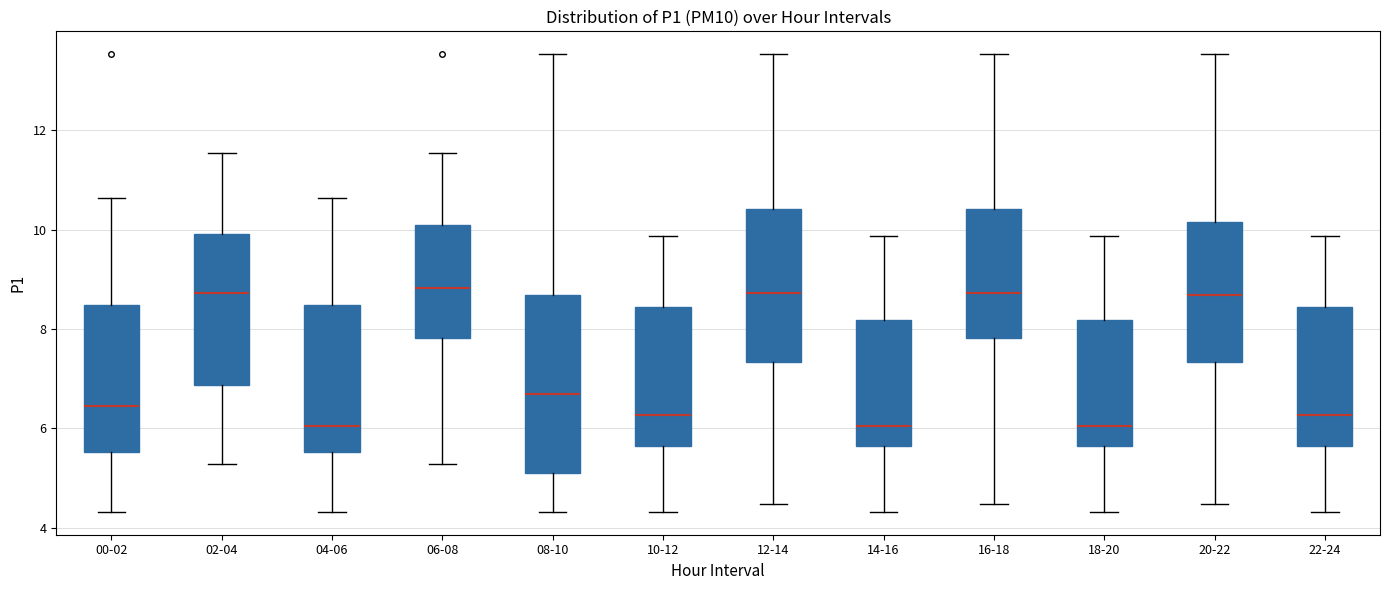

Where is the upper edge of the box for 14-16 on the y-axis? The values are not printed on the chart, so give them approximately, as read against the axis.

8.2